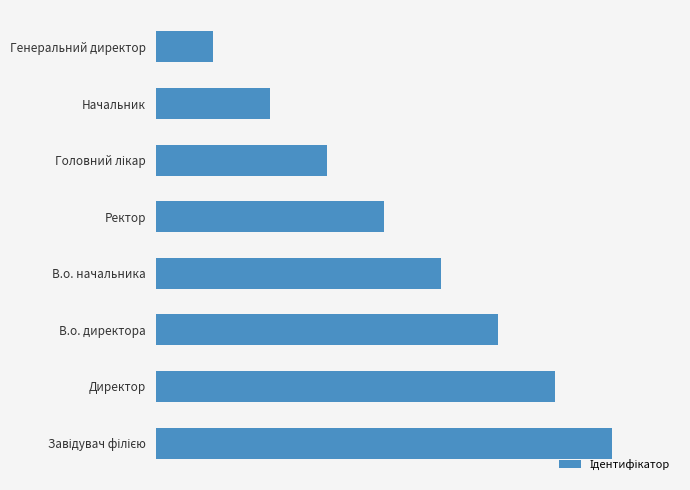

Are the bars horizontal?

Yes